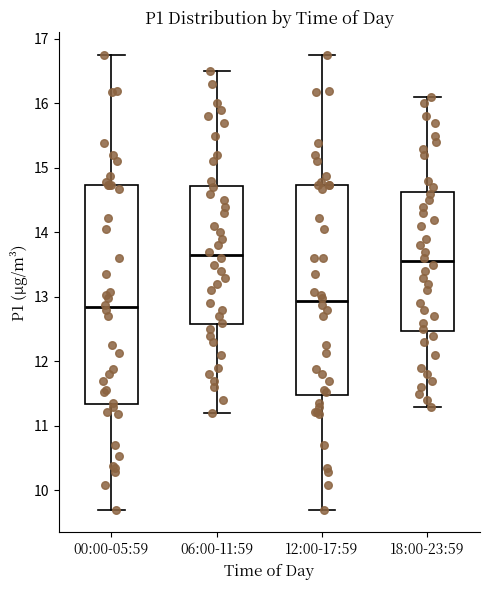

Where is the upper edge of the box for 18:00-23:59 on the y-axis? The values are not printed on the chart, so give them approximately, as read against the axis.

14.6